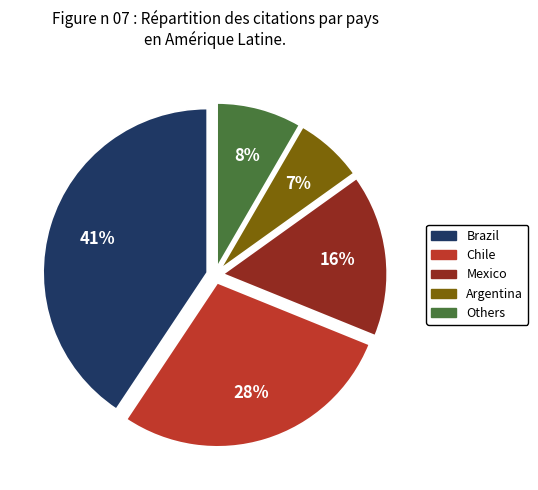

To the nearest percent, what is the difference between the largest and smallest slice percentages?

34%